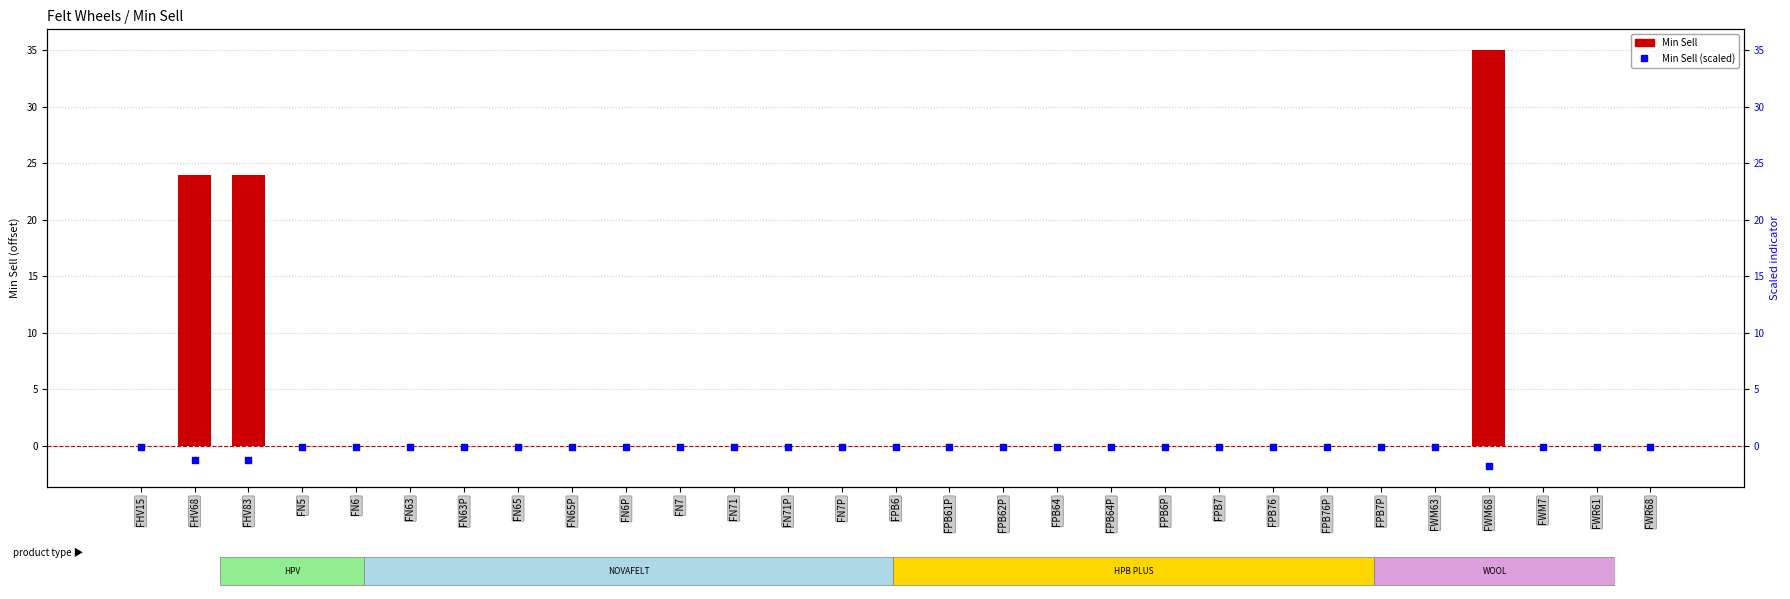

What is the total value across all series at FPB62P?

-0.1